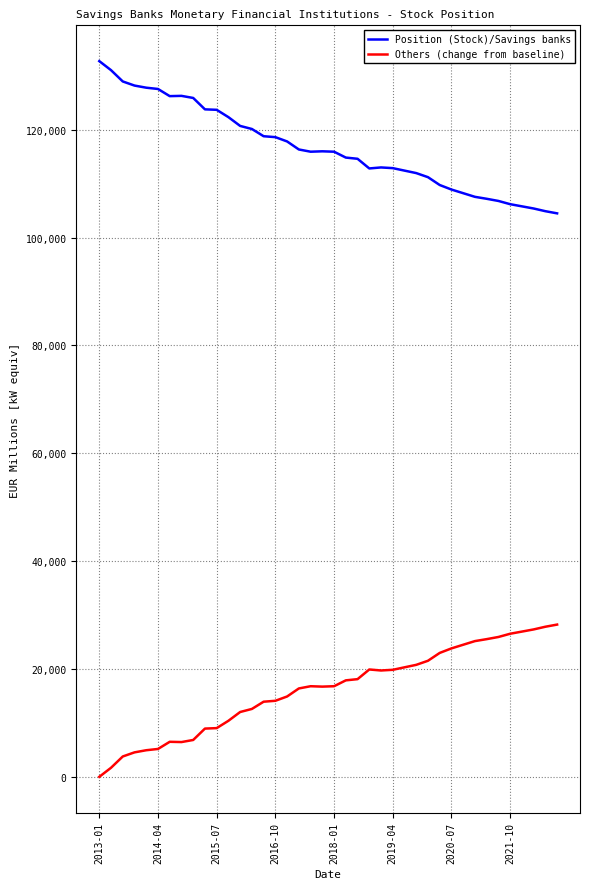

Which series has the largest total across all categories?

Position (Stock)/Savings banks